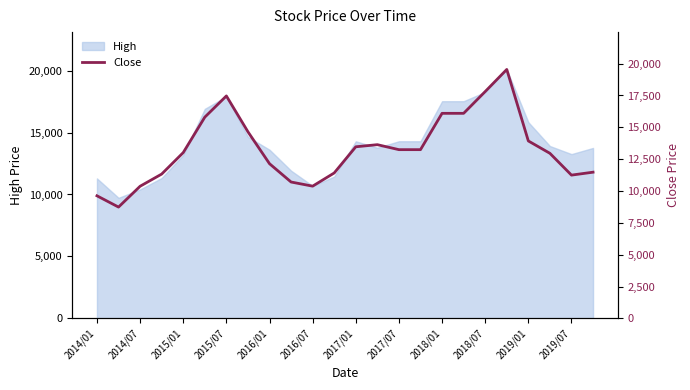

The chart shows a value of 9624.8 at 2014/01. True or false?

True